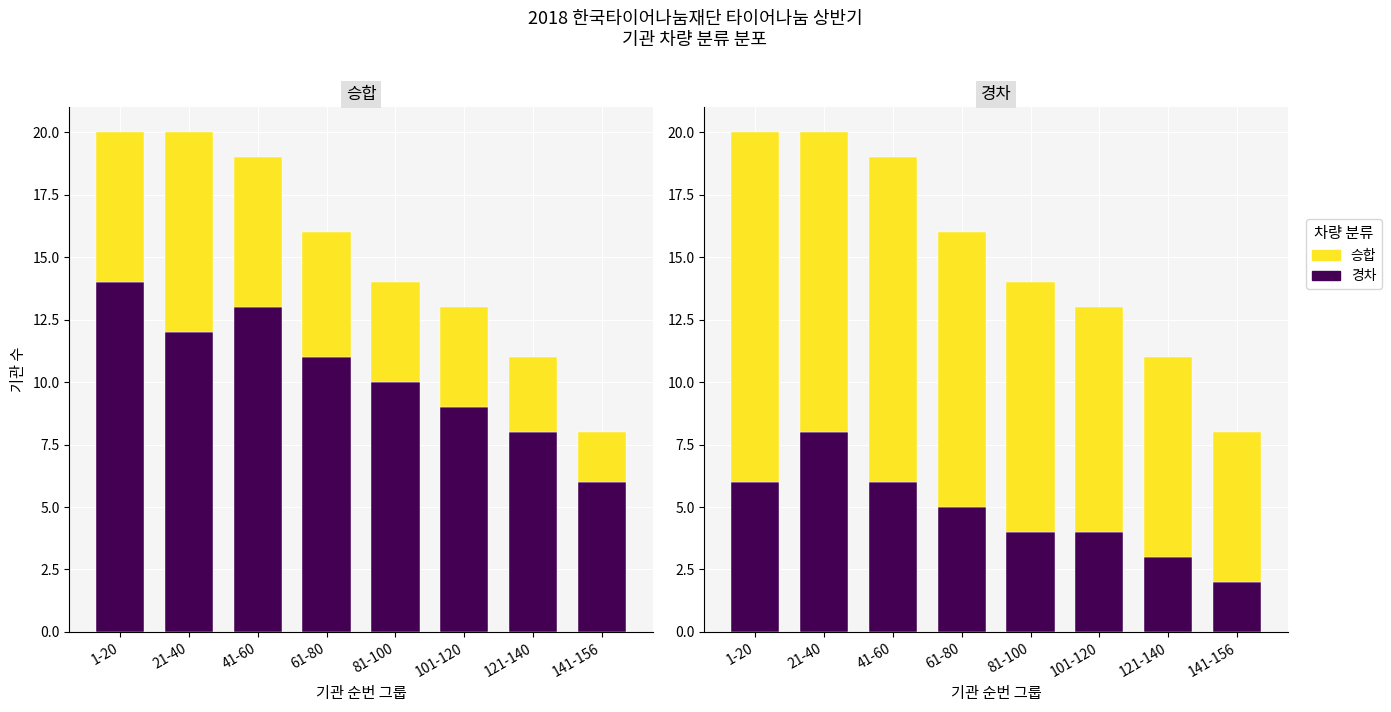

Reading left to right, what are all the values shown in this chart?

경차: 1-20=6	21-40=8	41-60=6	61-80=5	81-100=4	101-120=4	121-140=3	141-156=2
승합: 1-20=14	21-40=12	41-60=13	61-80=11	81-100=10	101-120=9	121-140=8	141-156=6